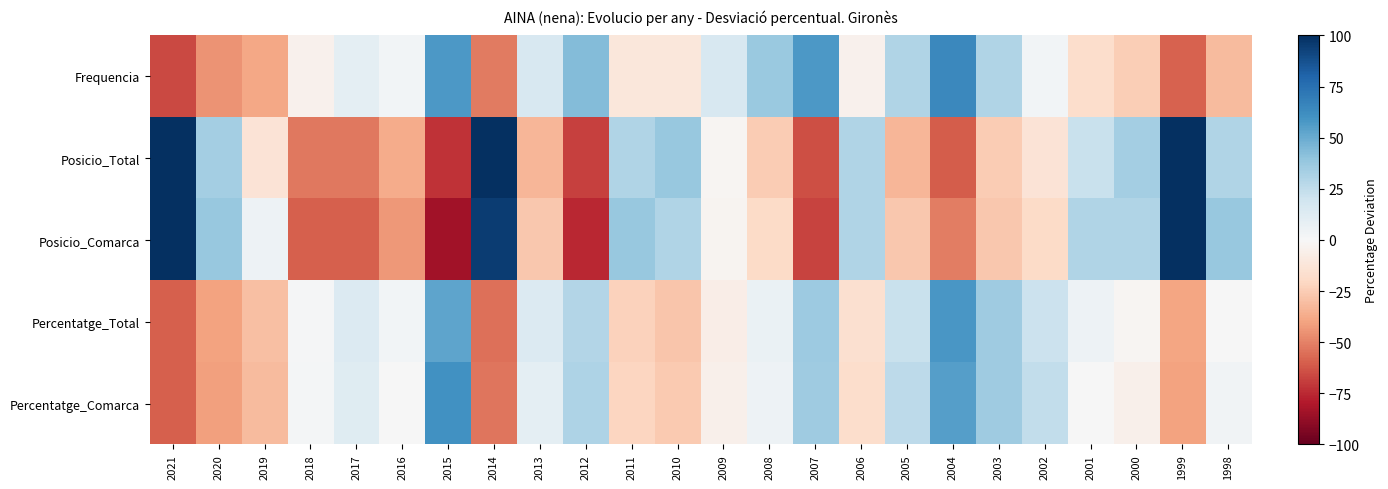

At which category is the sum across all series the highest?

1999